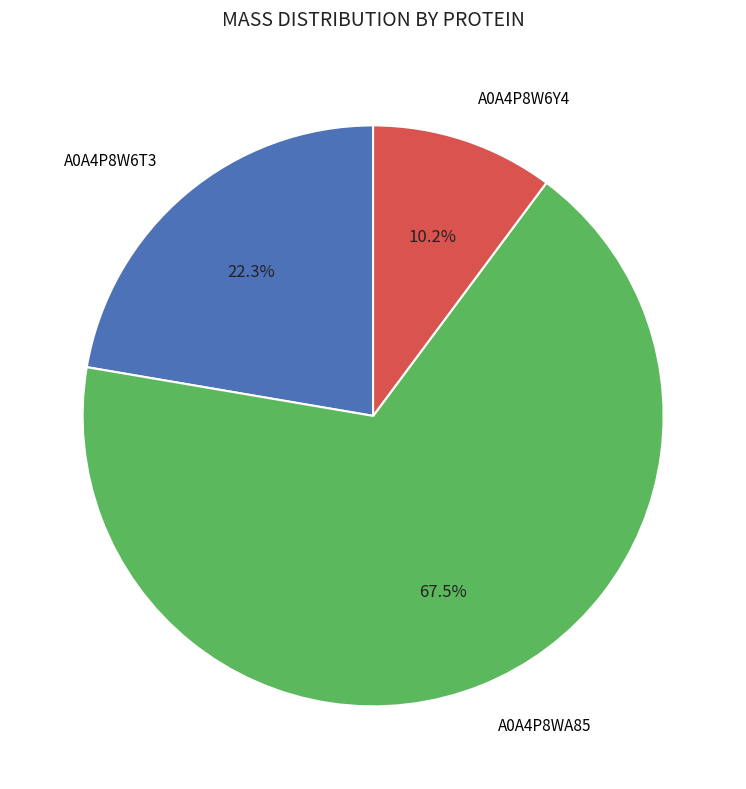

Does any single category account for the majority?

Yes